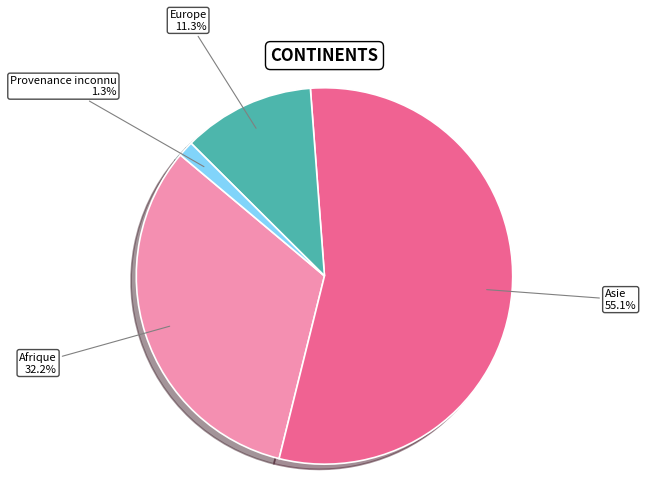

What is the largest slice in the pie chart?

Asie